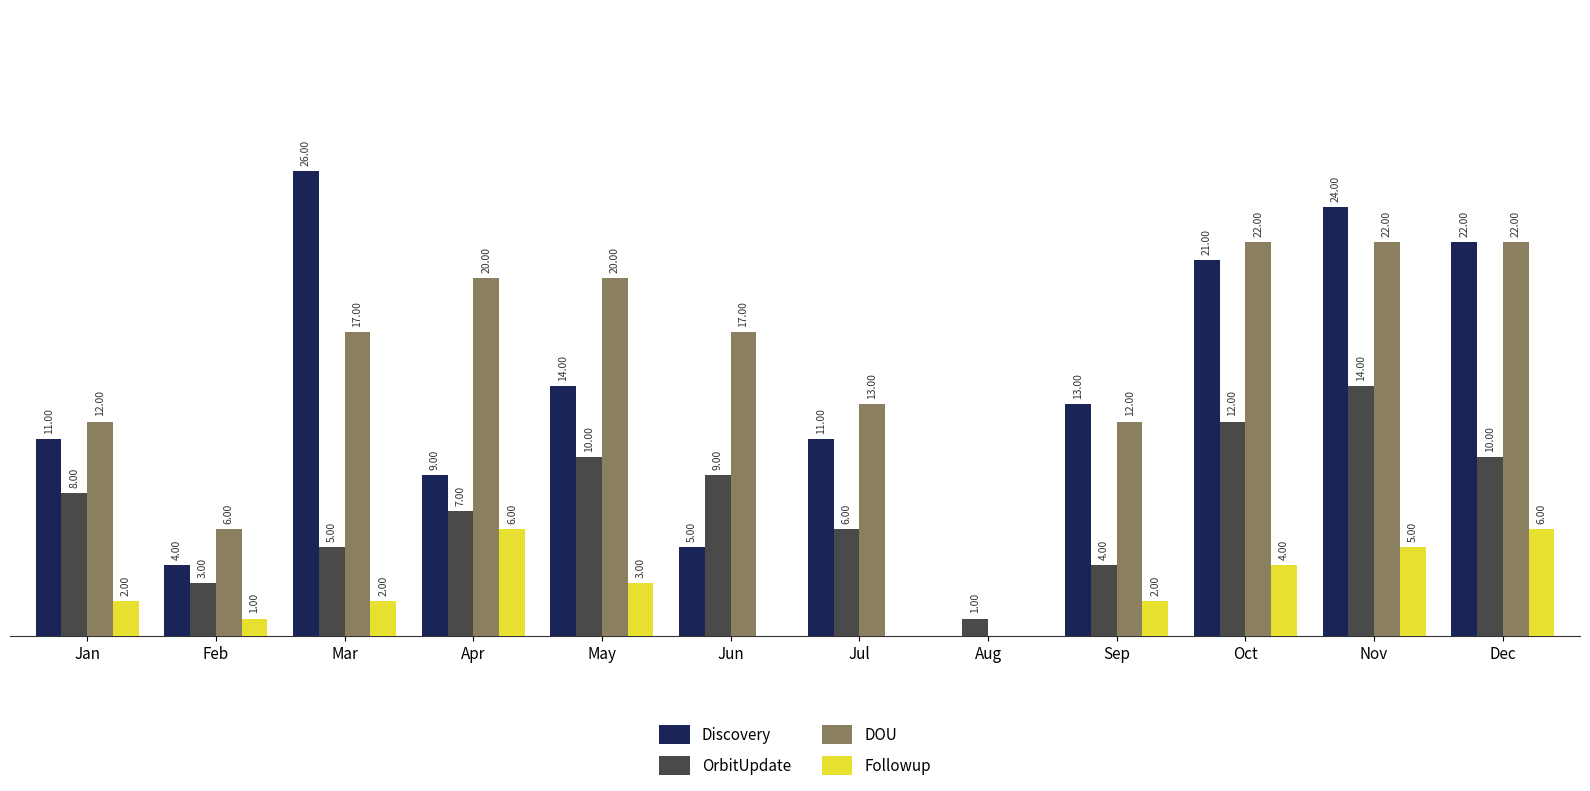

At which category does the chart reach its peak across all series?

Mar